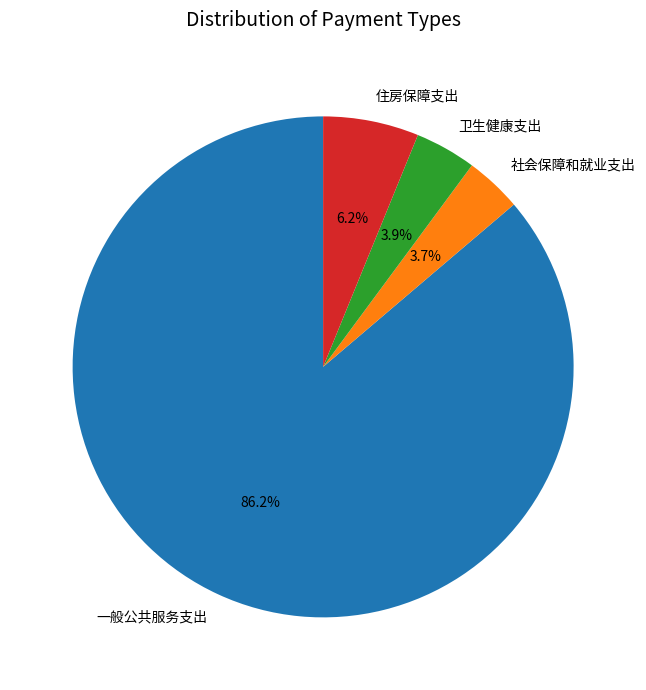

The 住房保障支出 slice represents 1% of the pie. True or false?

False